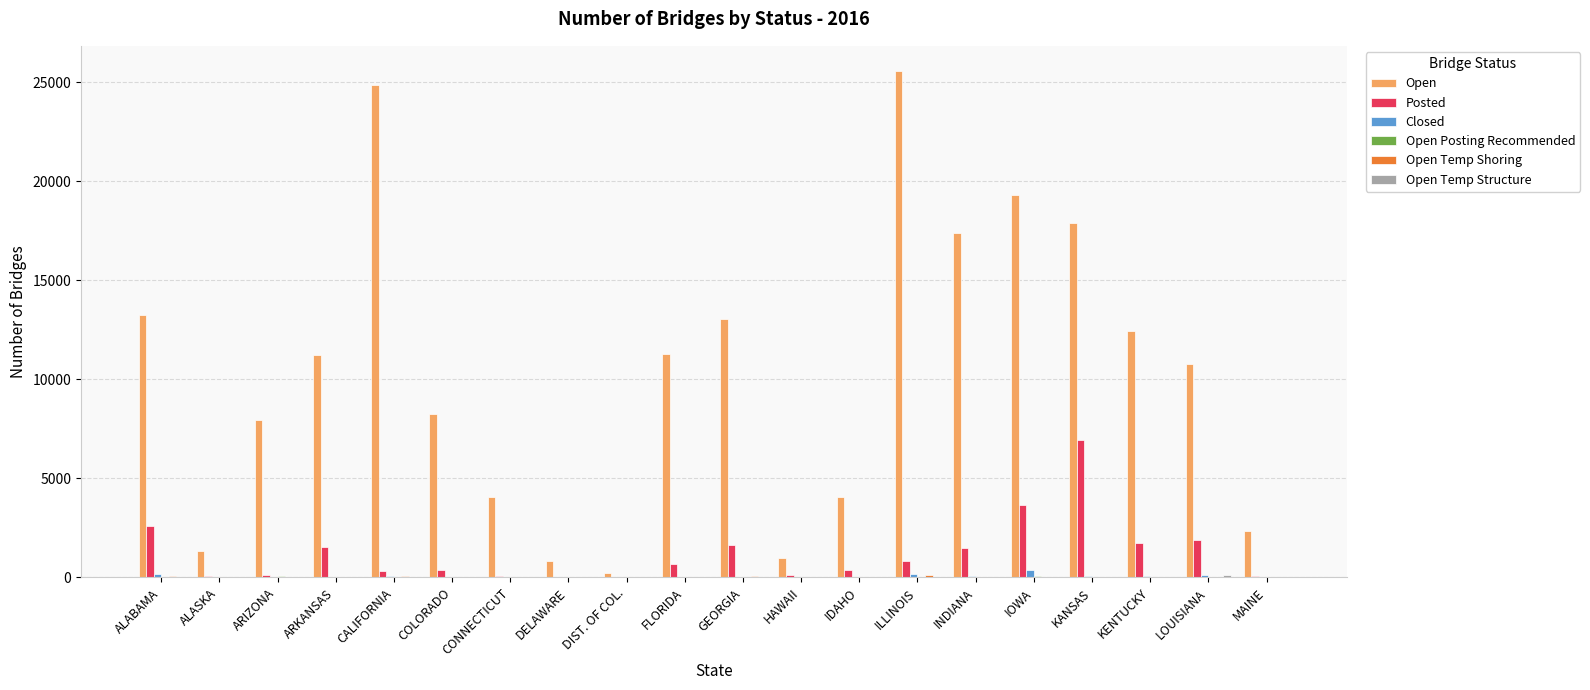

At which label does Open first exceed 11254?

ALABAMA